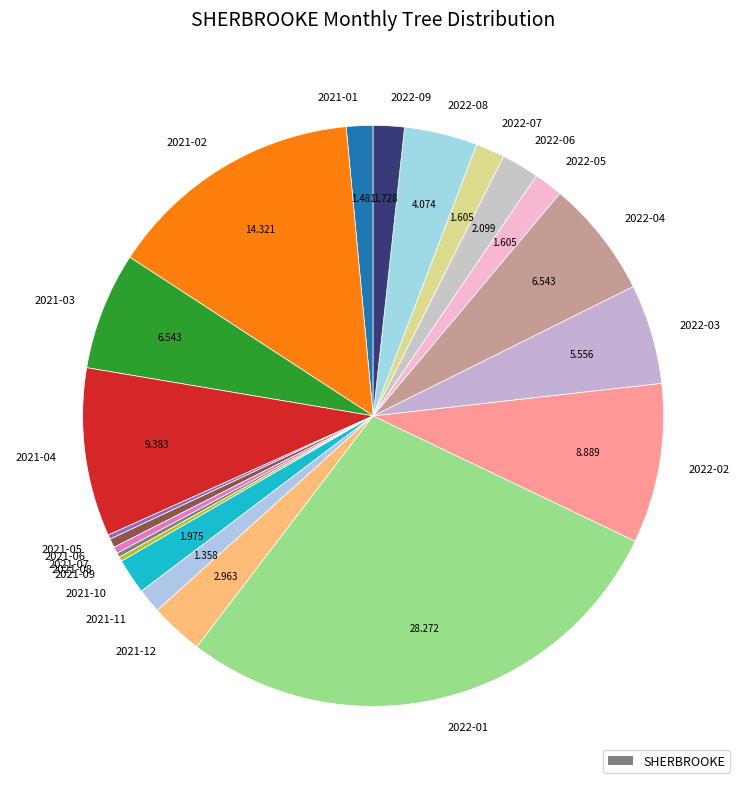

Is there any slice that represents more than half of the pie?

No